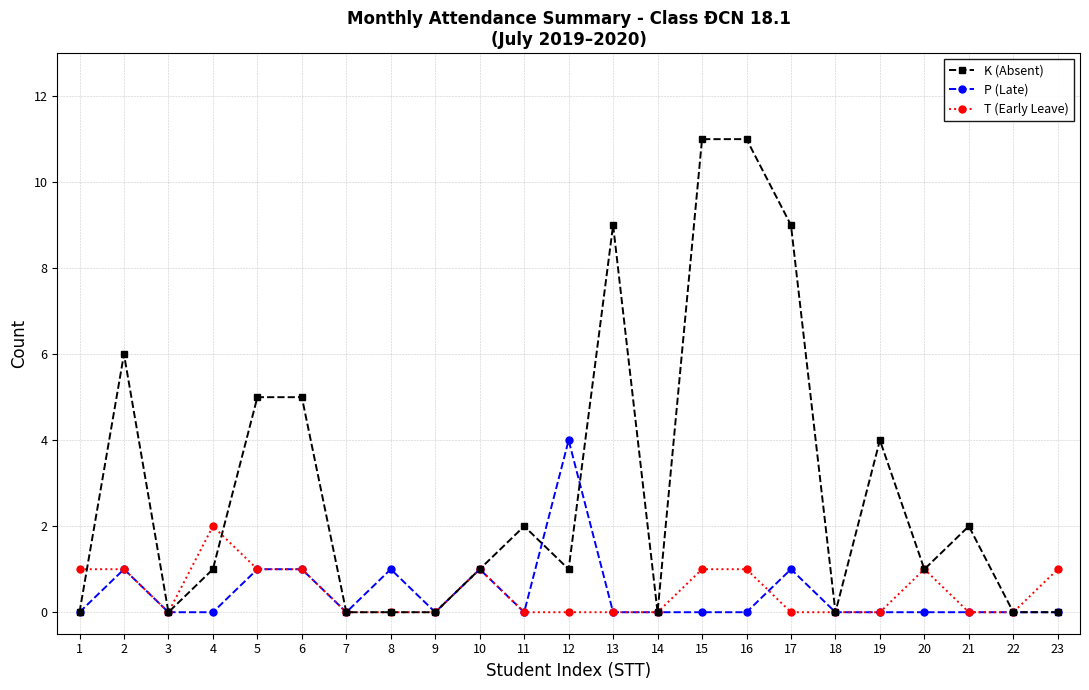

Is it true that P (Late) equals 0 at 15?

True